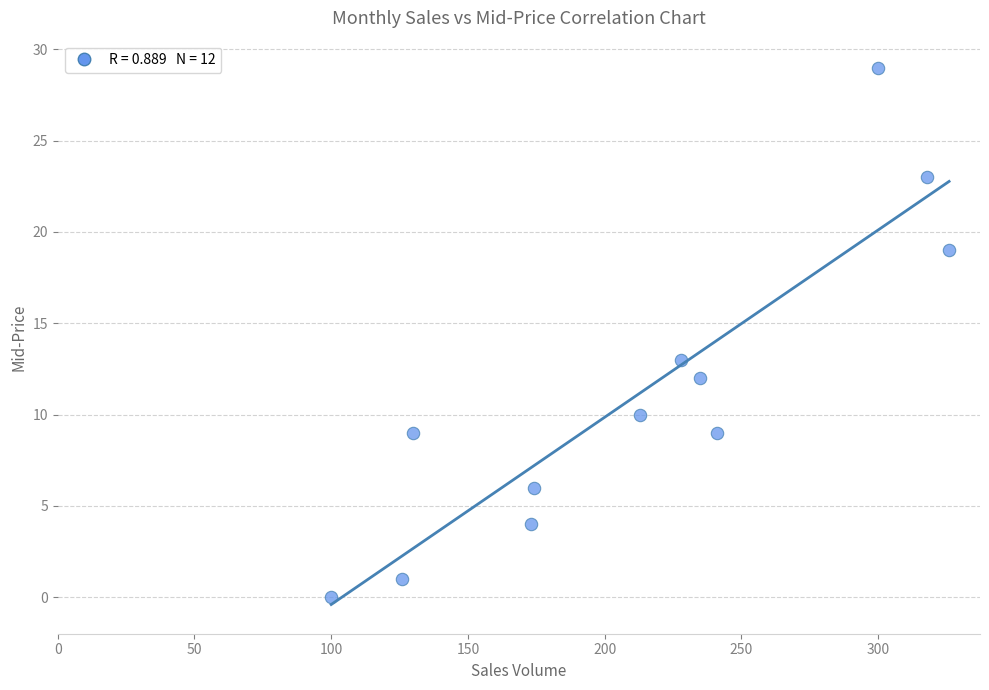

What Y value in the scatter plot is closest to 14?

13